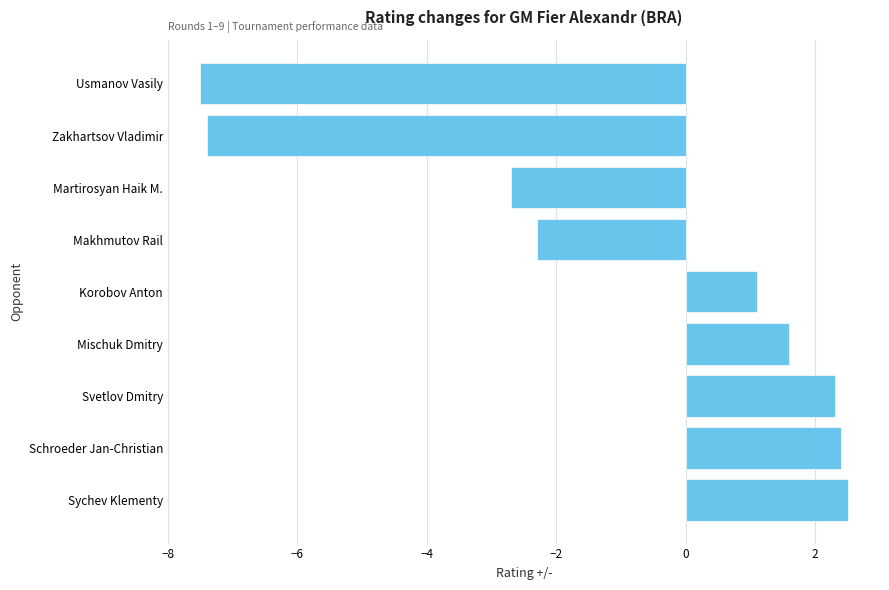

At which label is the value closest to -2?

Makhmutov Rail